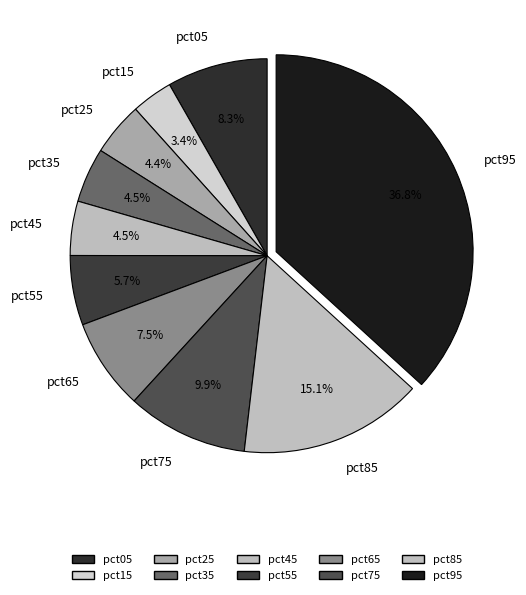

To the nearest percent, what is the difference between the largest and smallest slice percentages?

33%